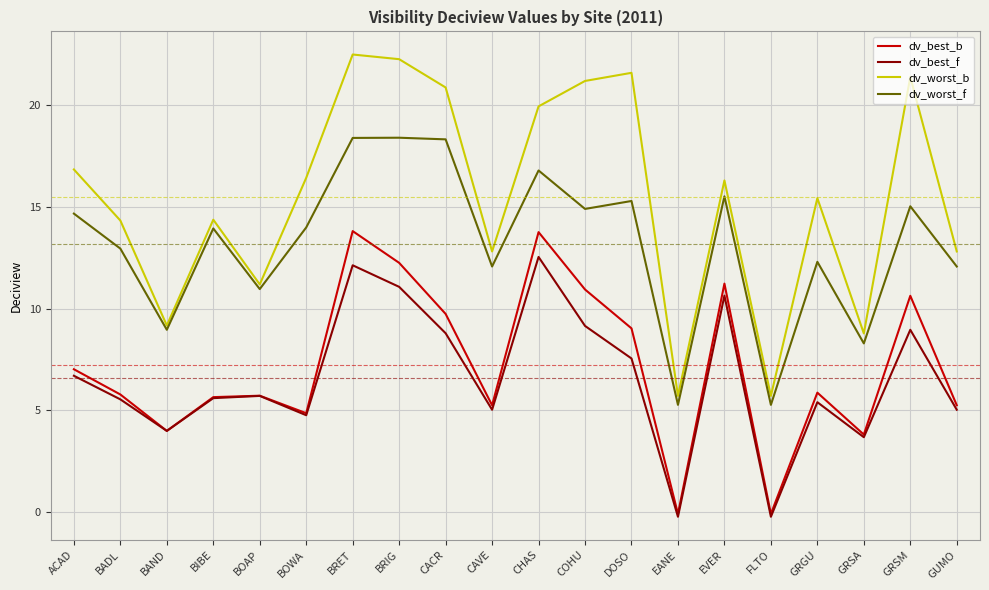

What is the difference between the maximum and minimum values in the dv_best_f series?

12.8